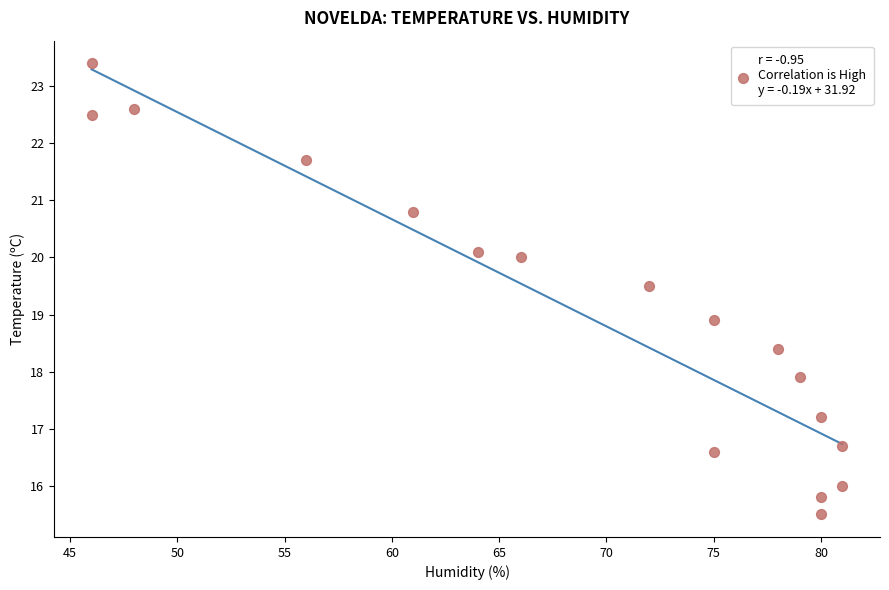

What Y value in the scatter plot is closest to 19?

18.9